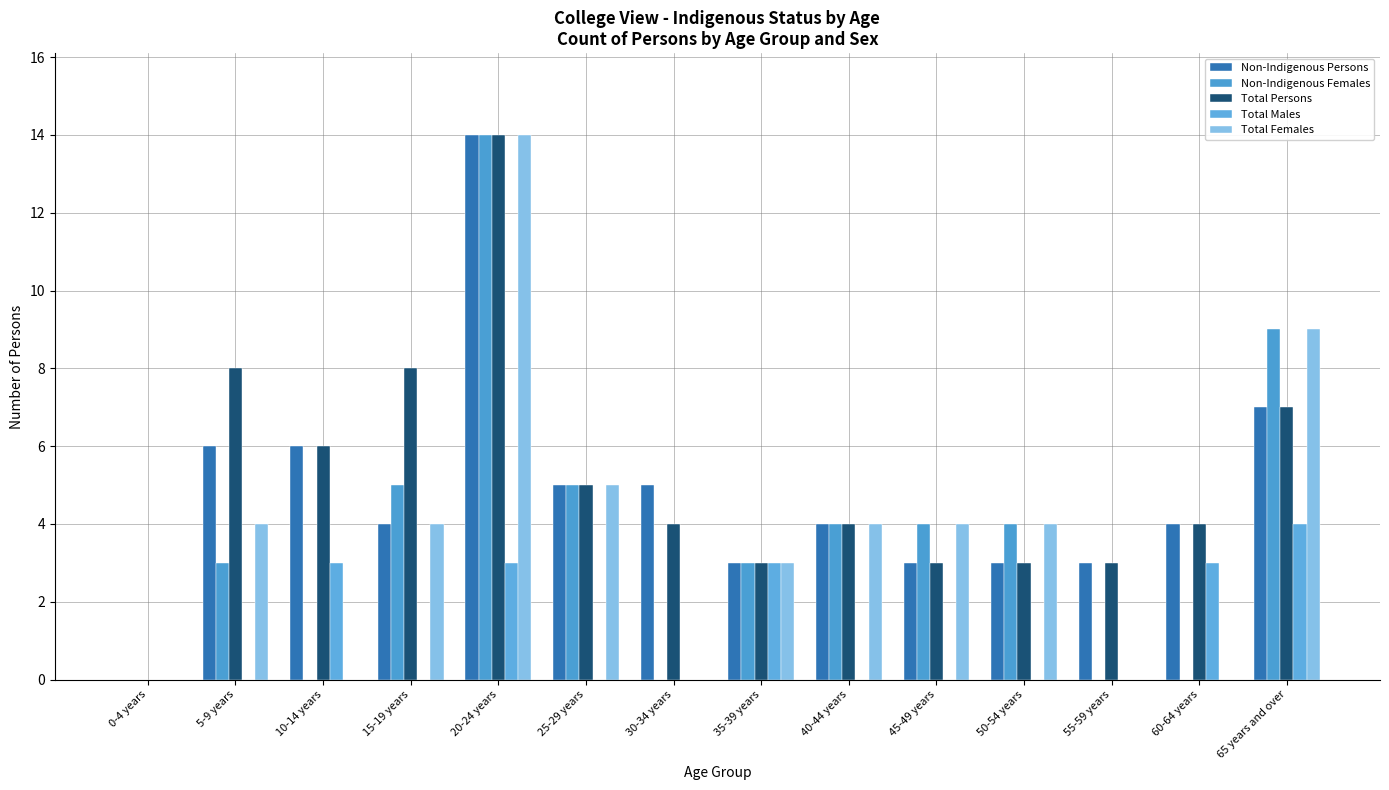

Which series has the largest total across all categories?

Total Persons